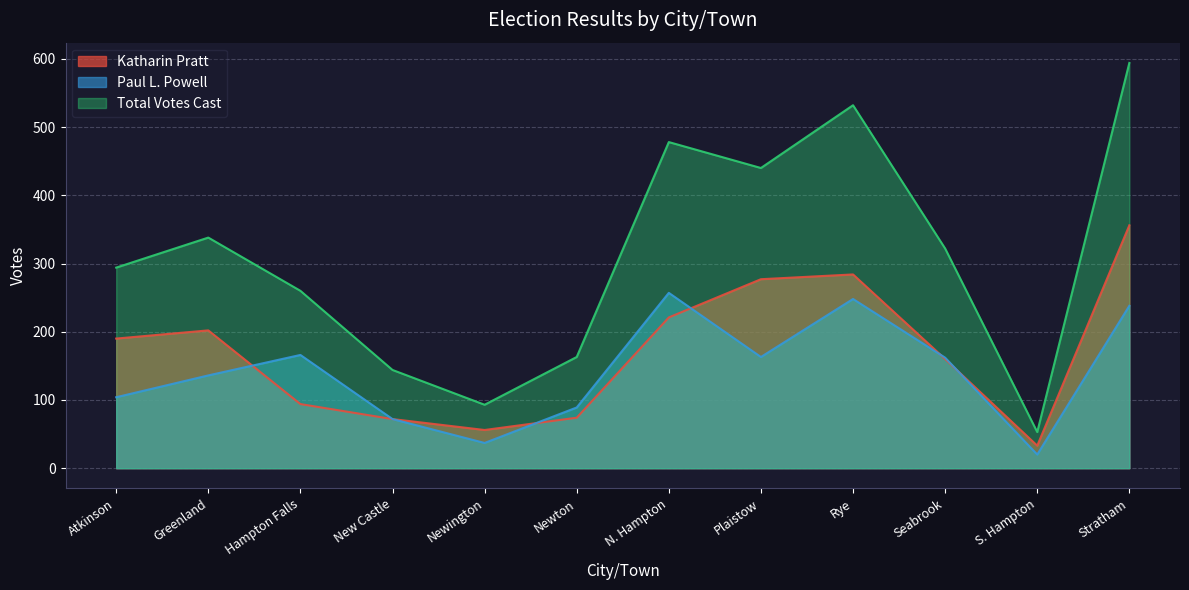

Reading left to right, extract all data points from this chart.

Katharin Pratt: Atkinson=190	Greenland=202	Hampton Falls=94	New Castle=72	Newington=56	Newton=74	N. Hampton=221	Plaistow=277	Rye=284	Seabrook=160	S. Hampton=33	Stratham=356
Paul L. Powell: Atkinson=104	Greenland=136	Hampton Falls=166	New Castle=72	Newington=37	Newton=89	N. Hampton=257	Plaistow=163	Rye=248	Seabrook=162	S. Hampton=20	Stratham=238
Total Votes Cast: Atkinson=294	Greenland=338	Hampton Falls=260	New Castle=144	Newington=93	Newton=163	N. Hampton=478	Plaistow=440	Rye=532	Seabrook=322	S. Hampton=53	Stratham=594